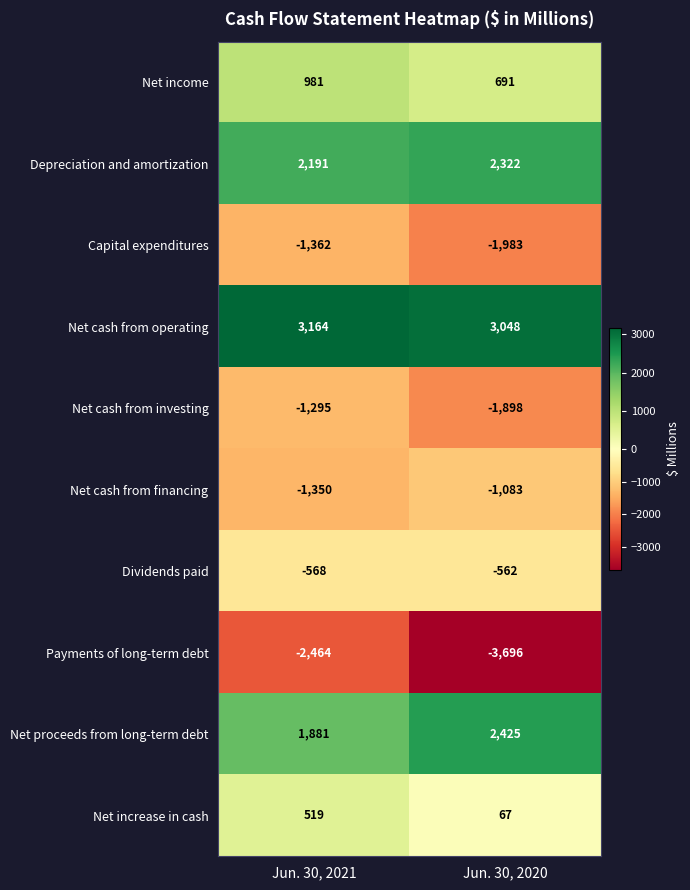

Which category has the highest value in the Dividends paid series?

Jun. 30, 2020